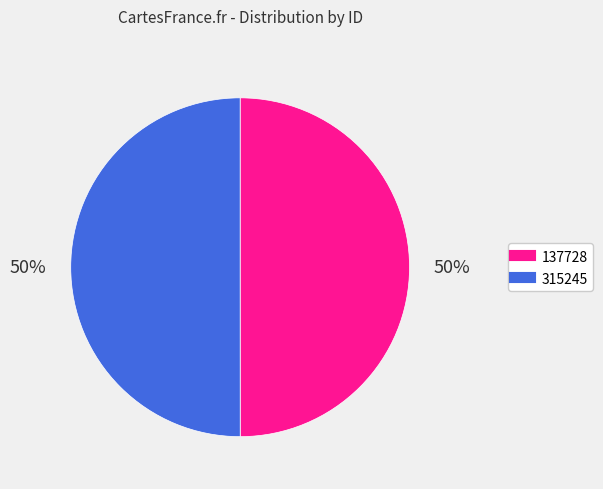

Do 315245 and 137728 together represent more than half of the pie?

Yes